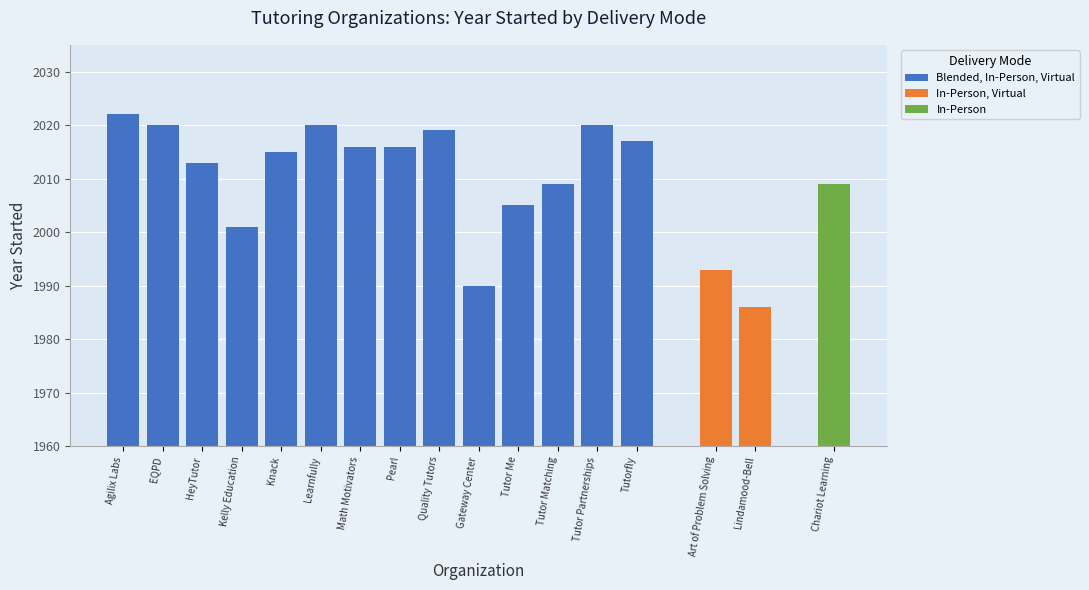

What value does the Blended, In-Person, Virtual series have at Tutorfly?

2017